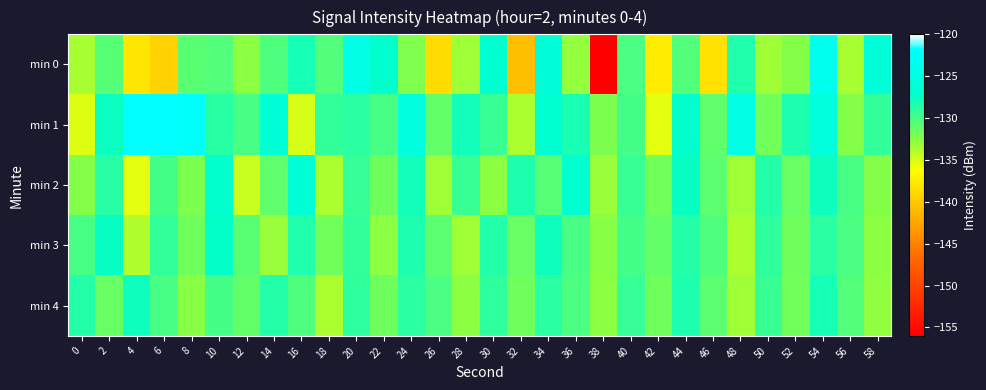

Reading right to left, extract all data points from this chart.

min 0: 58=-126.0	56=-133.5	54=-123.7	52=-132.4	50=-133.3	48=-128.6	46=-138.2	44=-130.5	42=-137.4	40=-130.3	38=-155.9	36=-133.0	34=-125.9	32=-140.7	30=-126.8	28=-133.3	26=-138.7	24=-132.3	22=-127.2	20=-124.6	18=-130.4	16=-128.1	14=-130.3	12=-132.7	10=-130.4	8=-130.8	6=-139.3	4=-138.0	2=-130.6	0=-133.6
min 1: 58=-129.2	56=-132.4	54=-125.7	52=-128.3	50=-131.8	48=-124.6	46=-131.0	44=-127.2	42=-135.4	40=-129.9	38=-132.1	36=-128.2	34=-126.8	32=-133.7	30=-129.4	28=-127.9	26=-131.2	24=-125.3	22=-130.1	20=-128.9	18=-129.1	16=-135.0	14=-126.3	12=-130.0	10=-128.7	8=-122.3	6=-122.0	4=-121.9	2=-127.7	0=-135.2
min 2: 58=-132.4	56=-130.1	54=-127.8	52=-131.3	50=-128.7	48=-133.2	46=-130.9	44=-127.6	42=-131.8	40=-129.4	38=-133.1	36=-126.9	34=-130.7	32=-128.3	30=-132.8	28=-129.6	26=-133.2	24=-127.9	22=-131.7	20=-129.3	18=-133.8	16=-126.5	14=-131.0	12=-134.6	10=-127.2	8=-132.1	6=-129.9	4=-135.3	2=-128.8	0=-132.4
min 3: 58=-132.7	56=-130.2	54=-128.9	52=-131.6	50=-129.1	48=-133.8	46=-130.3	44=-128.7	42=-131.2	40=-129.9	38=-132.6	36=-130.1	34=-127.8	32=-131.3	30=-128.7	28=-133.2	26=-130.9	24=-128.3	22=-132.7	20=-129.2	18=-131.8	16=-128.4	14=-133.1	12=-130.8	10=-127.3	8=-131.7	6=-129.2	4=-133.9	2=-127.6	0=-130.1
min 4: 58=-132.9	56=-130.4	54=-128.1	52=-131.8	50=-129.6	48=-133.2	46=-130.9	44=-128.3	42=-131.7	40=-129.3	38=-132.7	36=-130.2	34=-128.9	32=-131.6	30=-129.1	28=-132.7	26=-130.2	24=-128.9	22=-131.6	20=-129.1	18=-133.8	16=-130.3	14=-128.7	12=-131.2	10=-129.9	8=-132.6	6=-130.1	4=-127.8	2=-131.3	0=-128.7